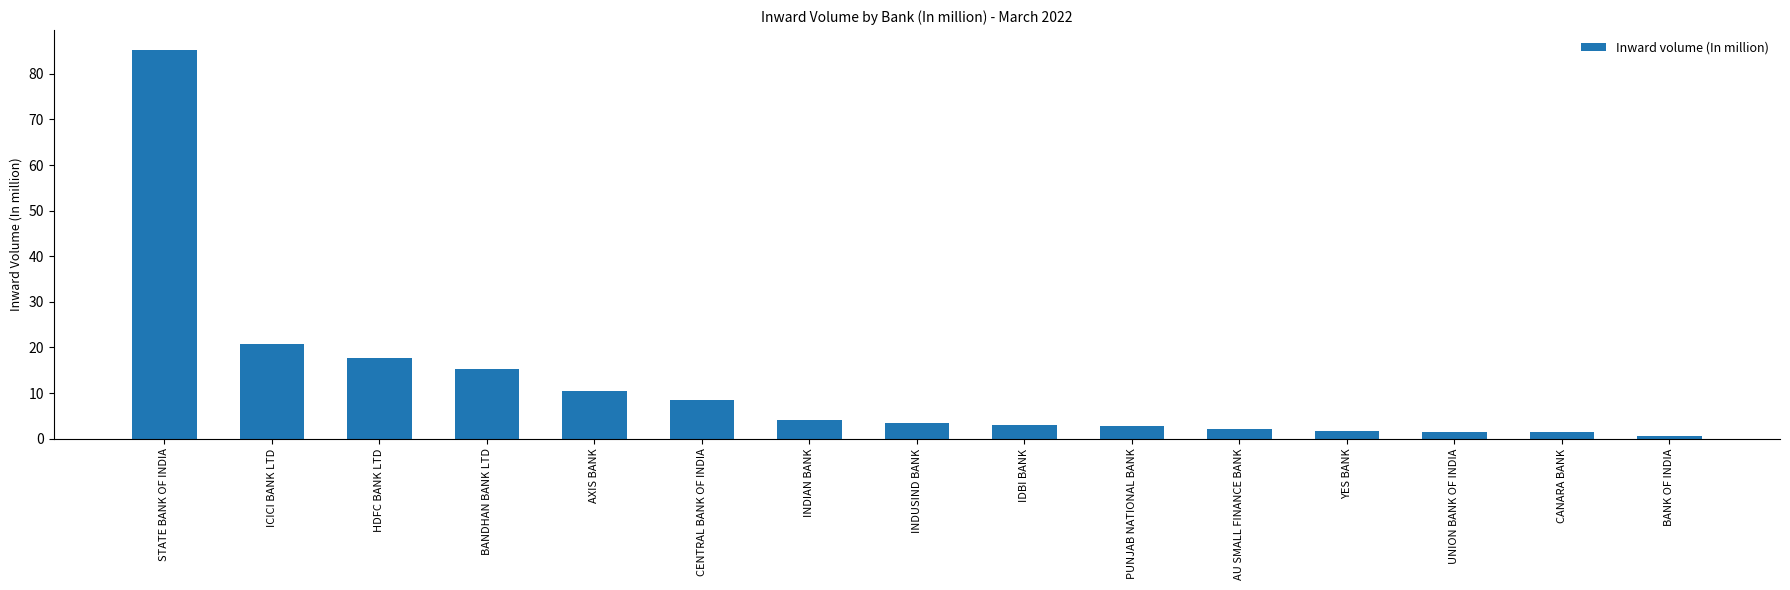

Is it true that the value at STATE BANK OF INDIA is 43.3?

False